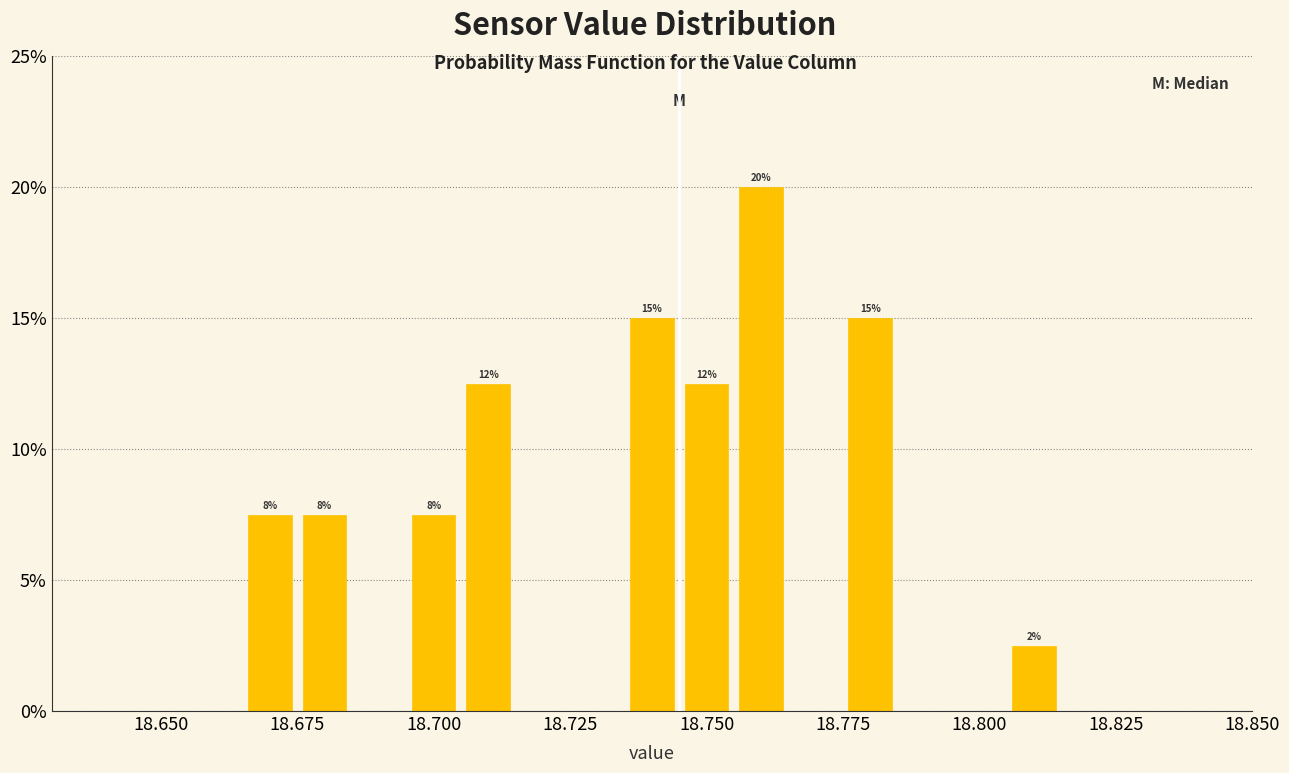

Around what value on the x-axis is the tallest bar? Give the approximate position of its centre, as read against the axis.

18.760